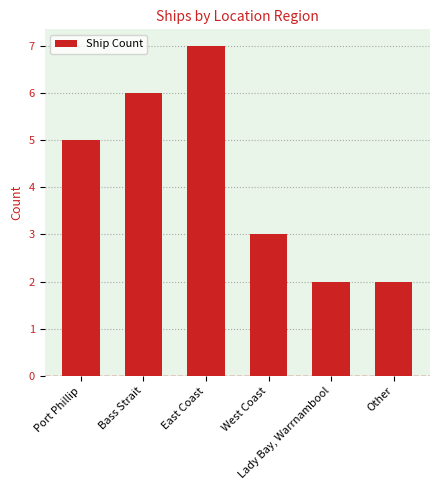

Does the chart contain any negative values?

No